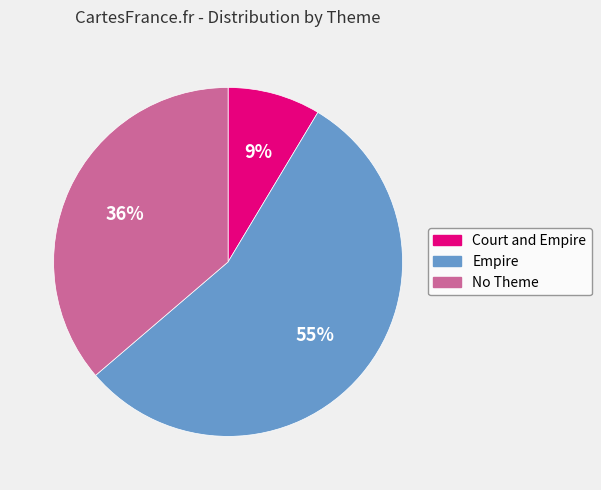

To the nearest percent, what is the average slice percentage?

33%